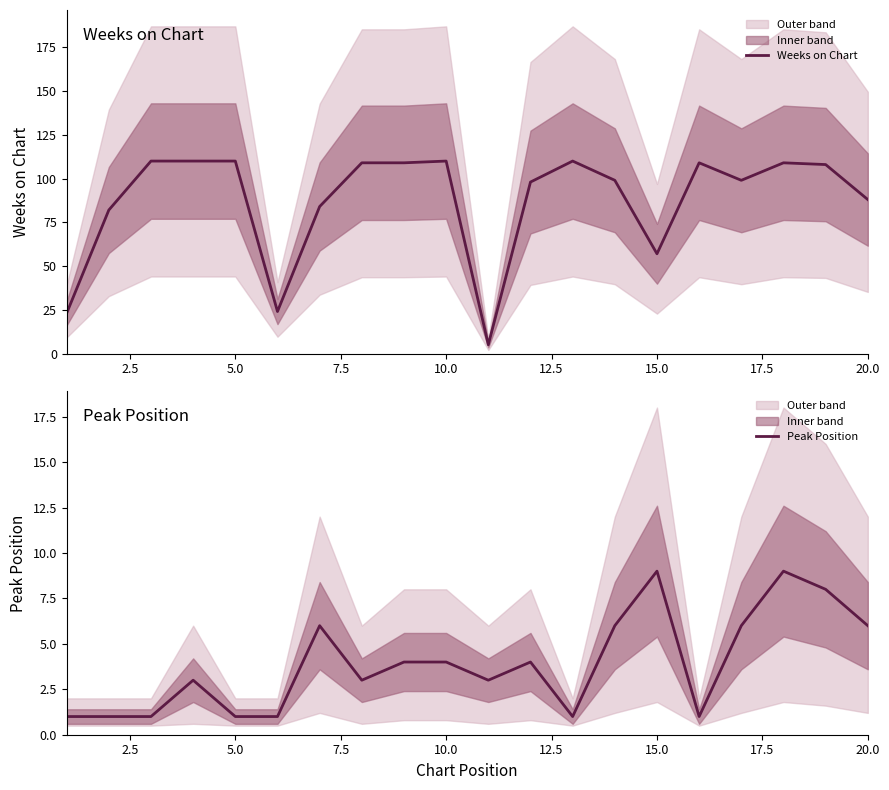

True or false: Peak Position has a value of 1 at 10.0.

False